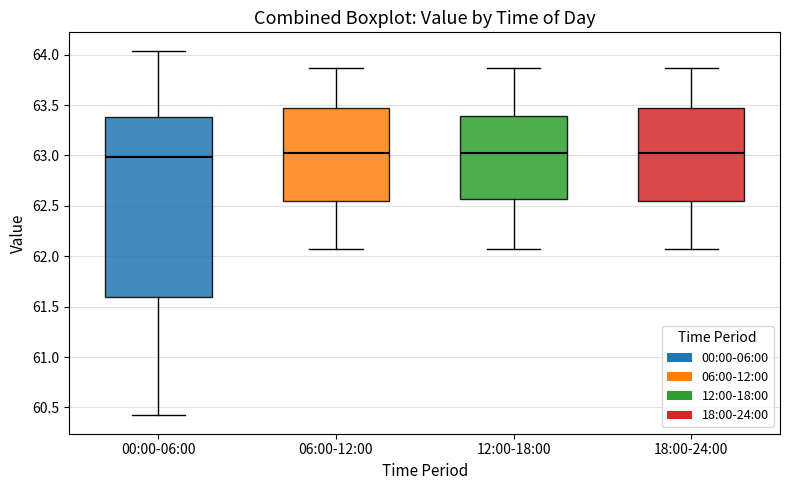

Which box is the tallest, from its lower edge to its upper edge?

00:00-06:00